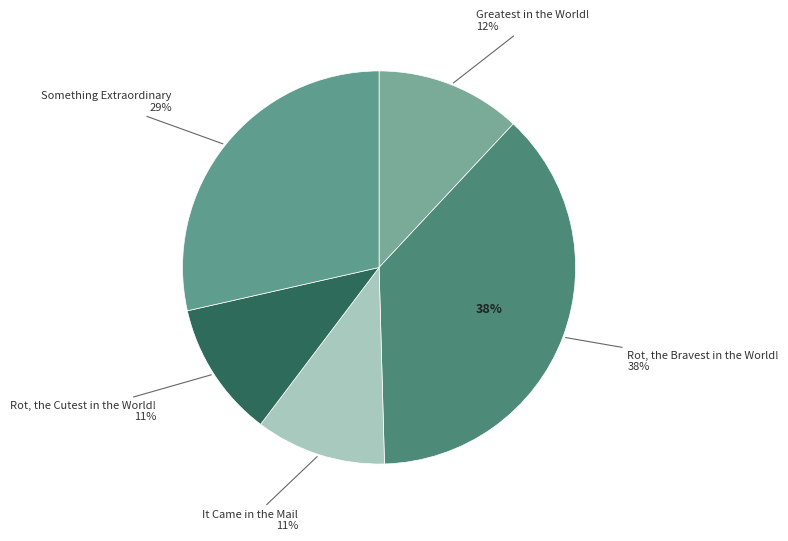

Which category has the biggest portion of the pie?

Rot, the Bravest in the World!